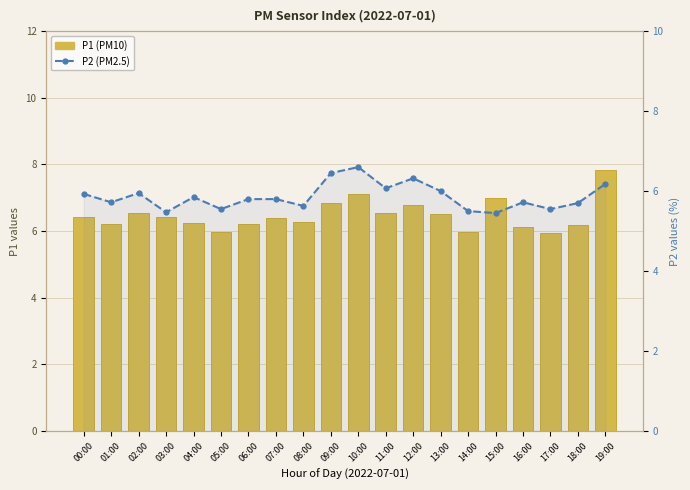

What is the greatest value displayed?

7.8